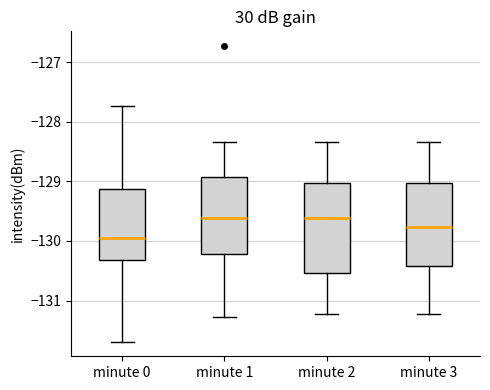

Reading left to right, read every box against the y-axis: the position of its median line, the range the box covers, and the ends of its whiskers. The values are not printed on the chart, so give them approximately, as read against the axis.

minute 0: median -129.9, box -130.3 to -129.1, whiskers -131.7 to -127.7
minute 1: median -129.6, box -130.2 to -128.9, whiskers -131.3 to -128.3
minute 2: median -129.6, box -130.5 to -129.0, whiskers -131.2 to -128.3
minute 3: median -129.8, box -130.4 to -129.0, whiskers -131.2 to -128.3